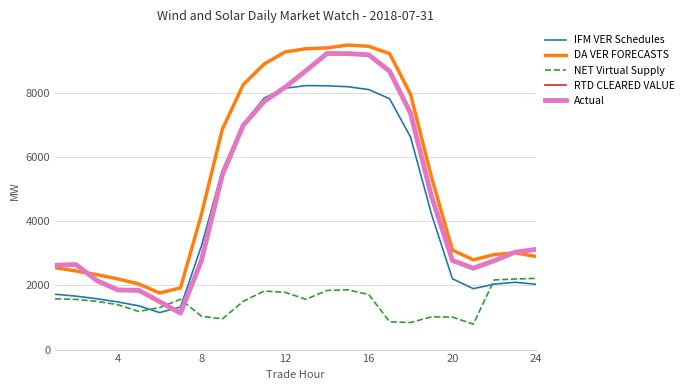

What is the lowest value of the RTD CLEARED VALUE series?

1147.3